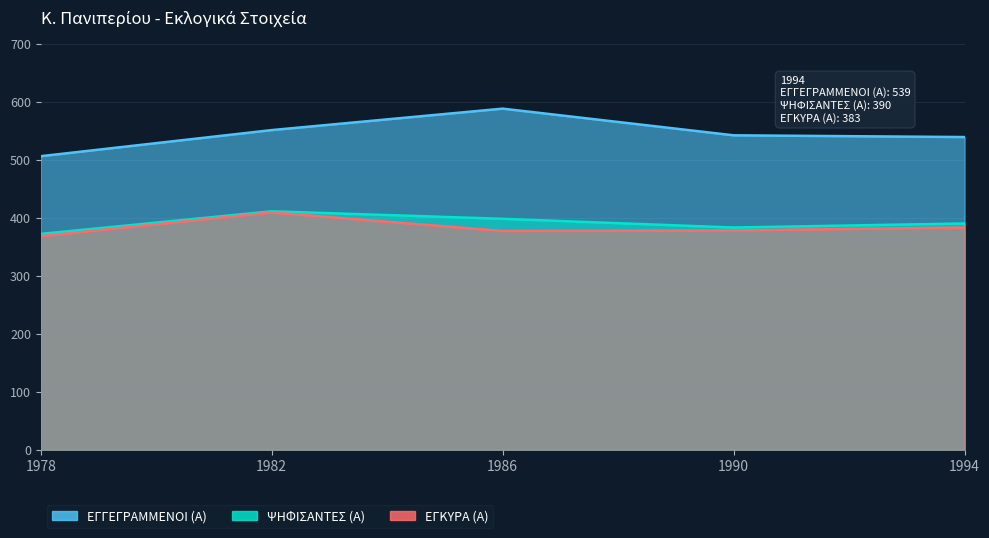

Rank the categories by ΕΓΓΕΓΡΑΜΜΕΝΟΙ (Α) value from lowest to highest.

1978, 1994, 1990, 1982, 1986